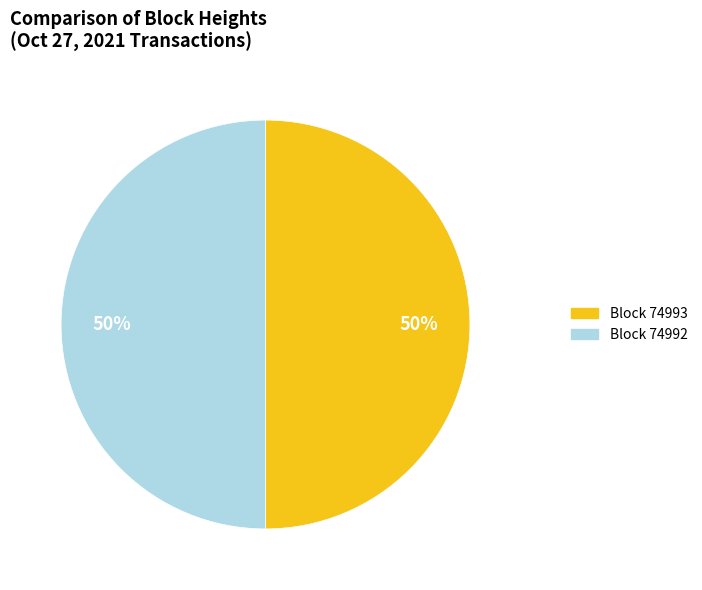

To the nearest percent, what is the difference between the largest and smallest slice percentages?

0%